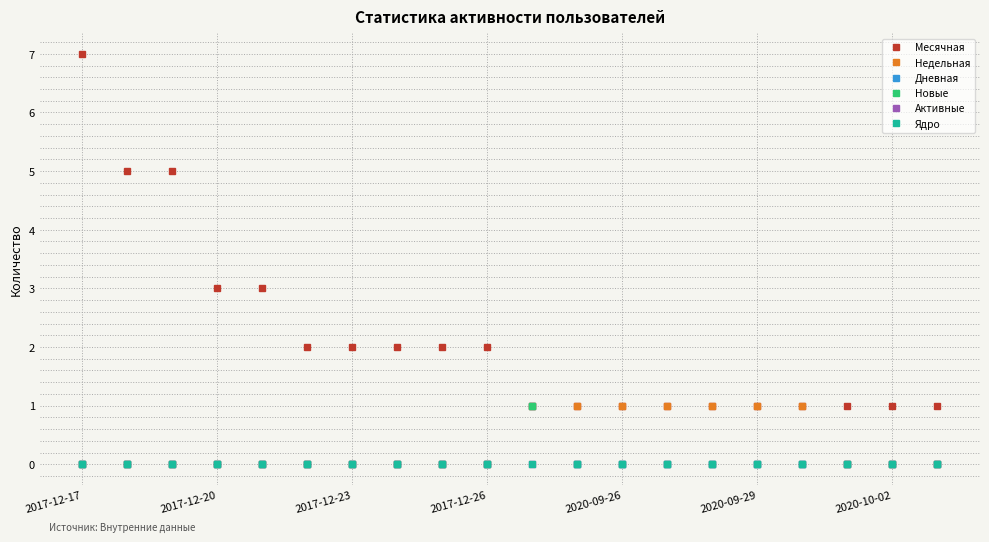

Where is Активные nearest to the value 0?

2017-12-17